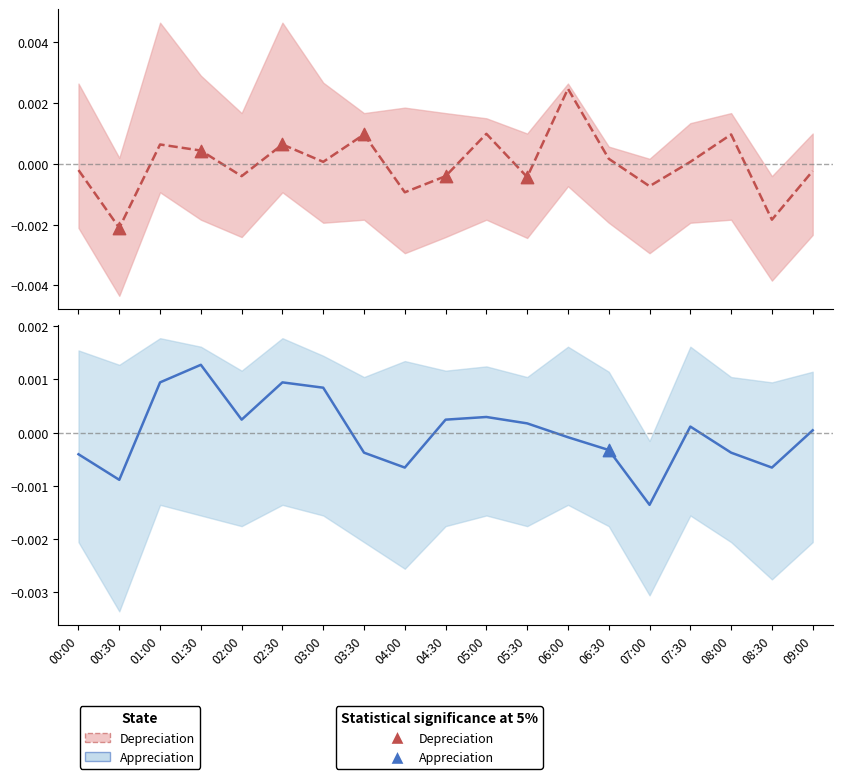

Which series reaches the maximum Y coordinate?

Depreciation